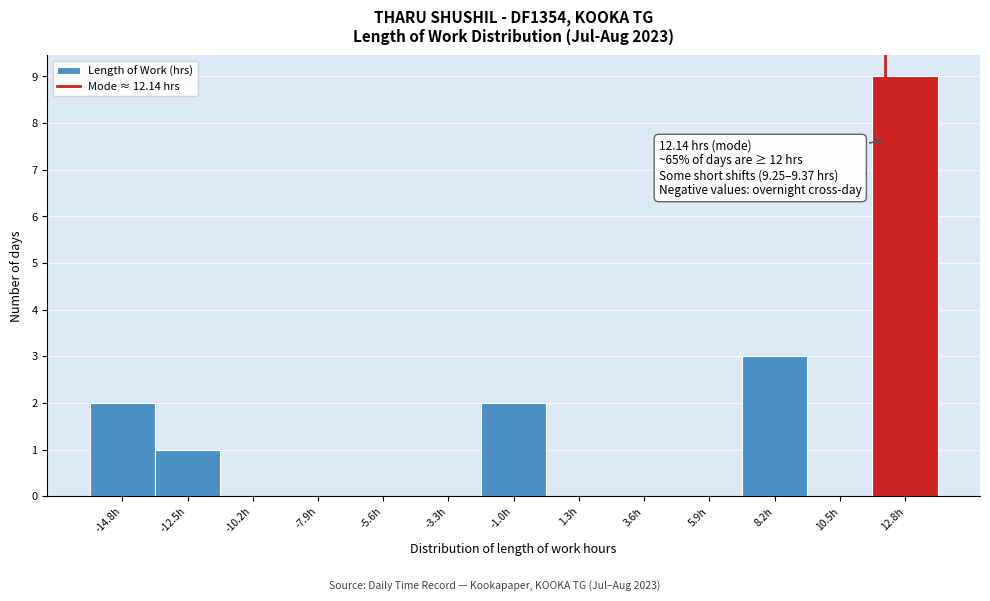

Which range on the x-axis has the tallest bar?

11.5 to 14.0